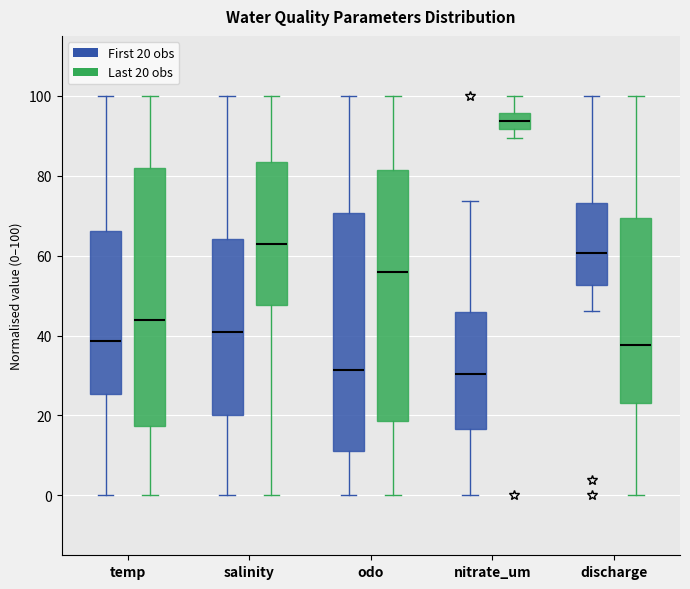

Reading left to right, transcribe this box plot: for each box, give where its median line is, the range the box spans, and where its two whiskers end, as read against the y-axis. The values are not printed on the chart, so give them approximately, as read against the axis.

temp (First 20 obs): median 38, box 26 to 66, whiskers 0 to 100
temp (Last 20 obs): median 44, box 18 to 82, whiskers 0 to 100
salinity (First 20 obs): median 40, box 20 to 64, whiskers 0 to 100
salinity (Last 20 obs): median 62, box 48 to 84, whiskers 0 to 100
odo (First 20 obs): median 32, box 10 to 70, whiskers 0 to 100
odo (Last 20 obs): median 56, box 18 to 82, whiskers 0 to 100
nitrate_um (First 20 obs): median 30, box 16 to 46, whiskers 0 to 74
nitrate_um (Last 20 obs): median 94, box 92 to 96, whiskers 90 to 100
discharge (First 20 obs): median 60, box 52 to 74, whiskers 46 to 100
discharge (Last 20 obs): median 38, box 24 to 70, whiskers 0 to 100